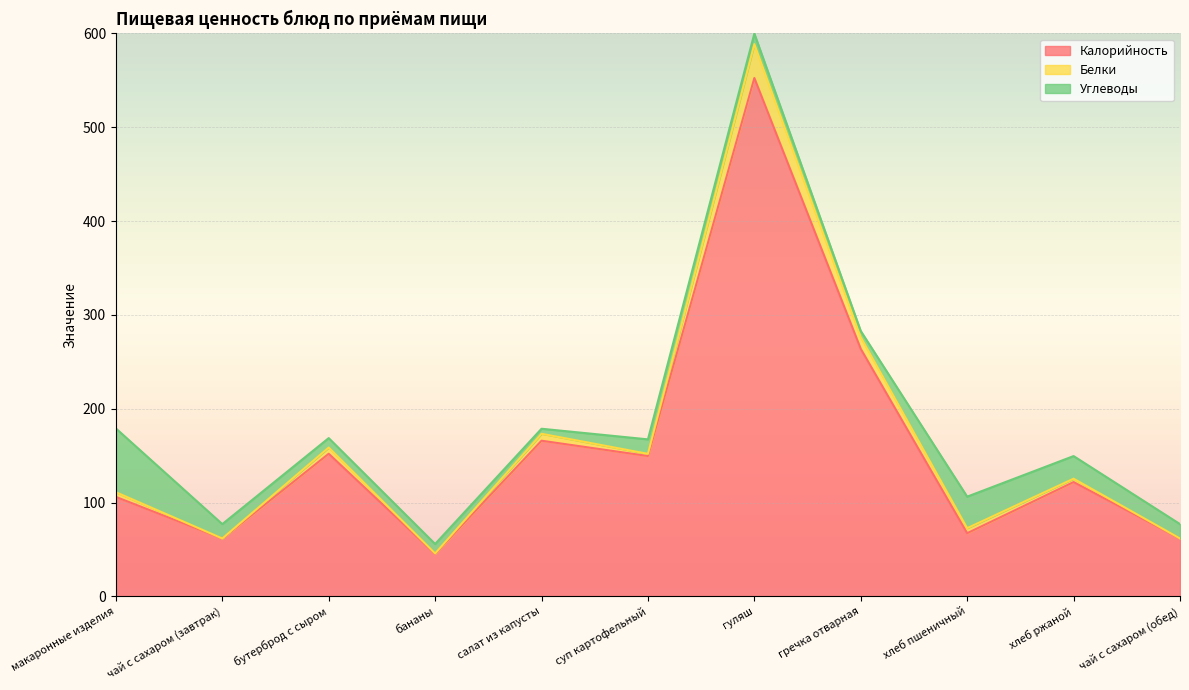

What is the total value across all series at гуляш?

599.9